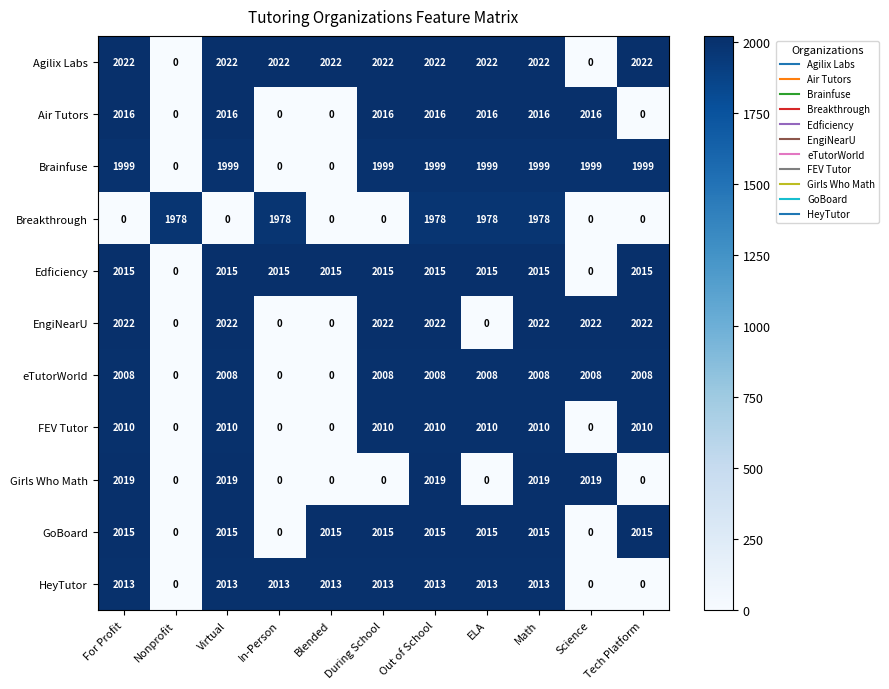

What is the difference between the maximum and minimum values in the Edficiency series?

2015